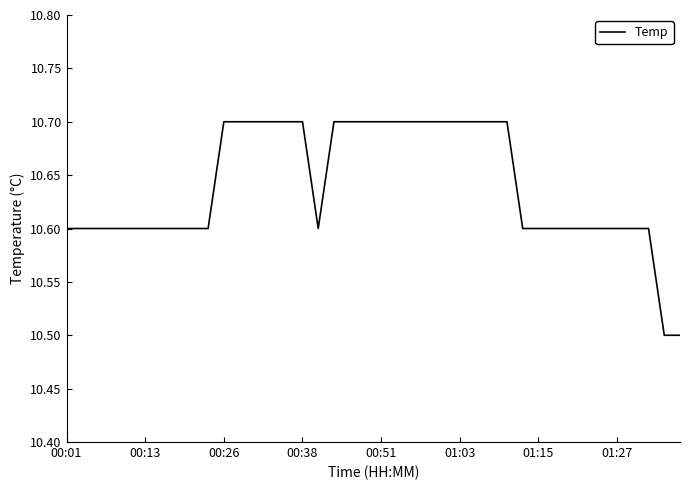

What is the greatest value displayed?

10.7